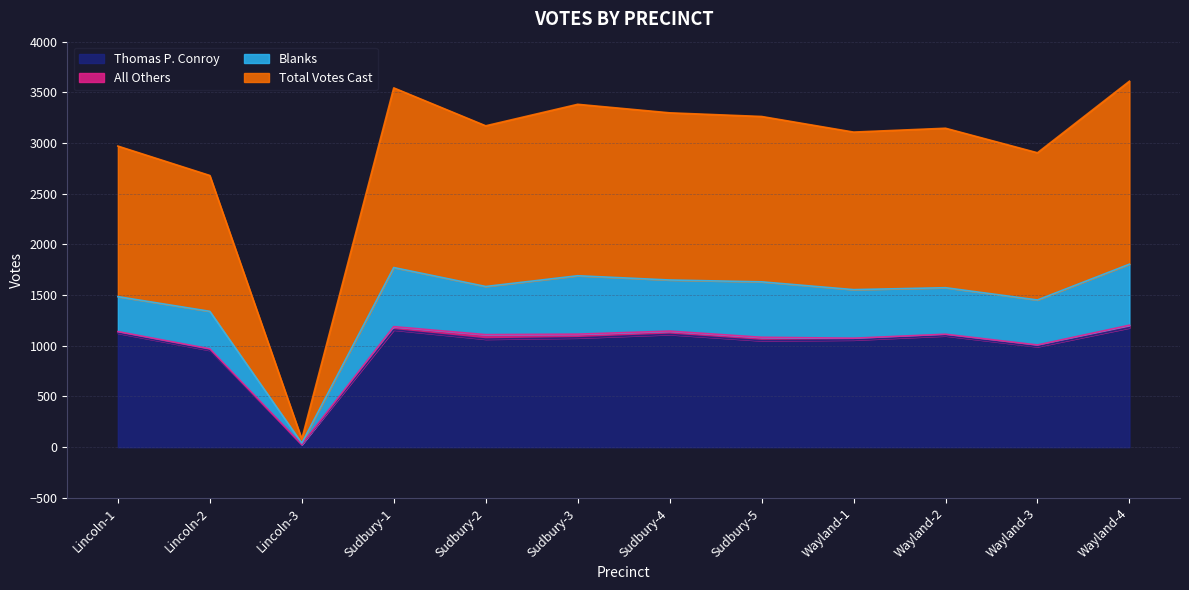

Which series changed the most between Lincoln-2 and Sudbury-3?

Total Votes Cast